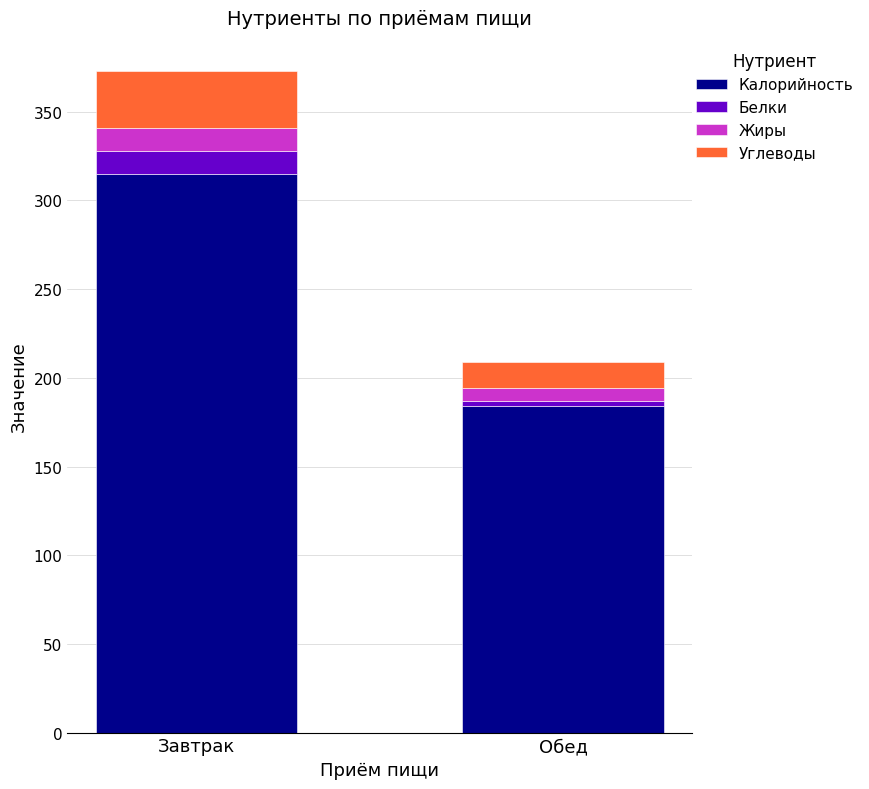

What is the difference between the maximum and minimum values in the Калорийность series?

131